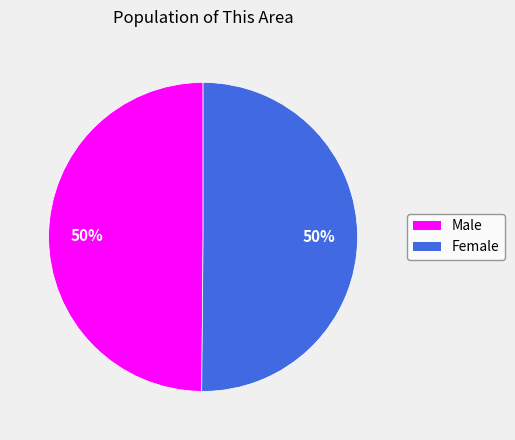

Is the sum of Female and Male greater than half?

Yes